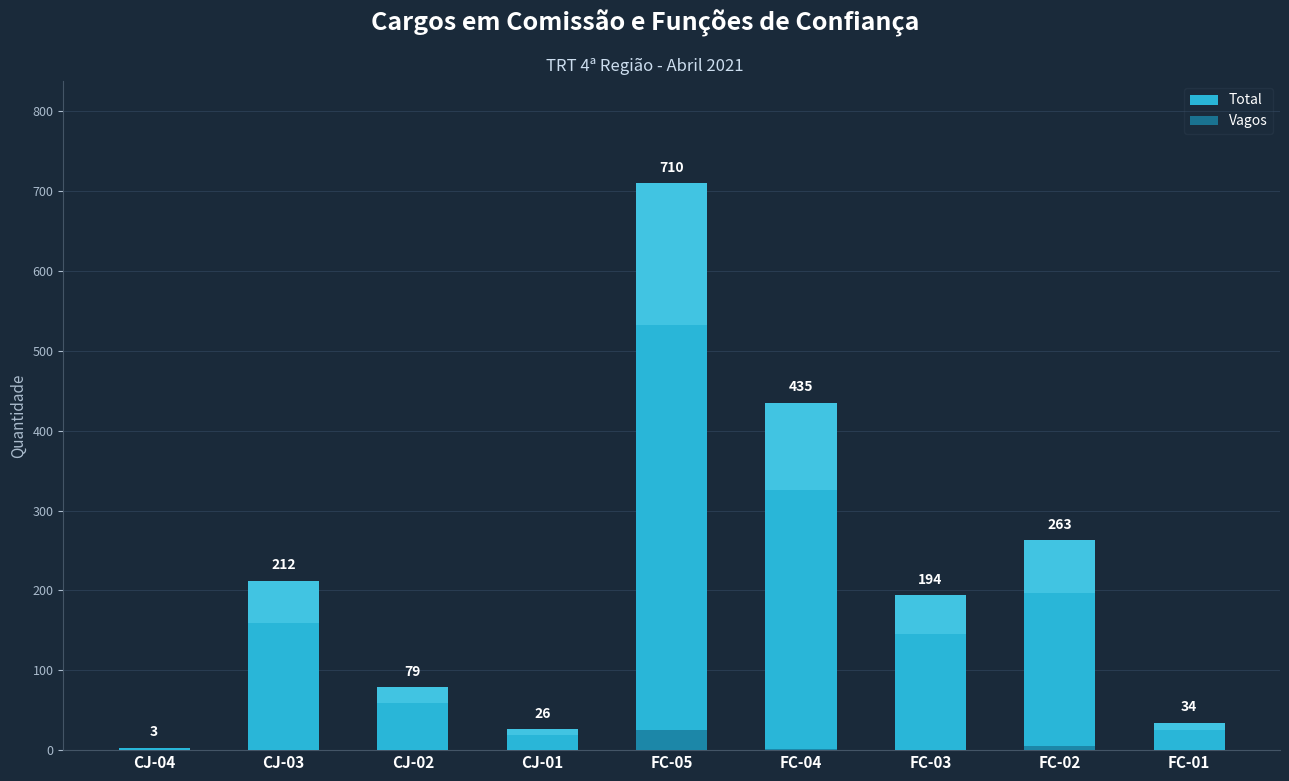

Count the number of data series in this chart.

2